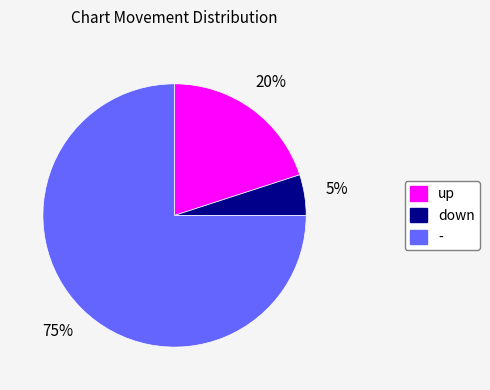

To the nearest percent, what percentage of the pie is up?

20%